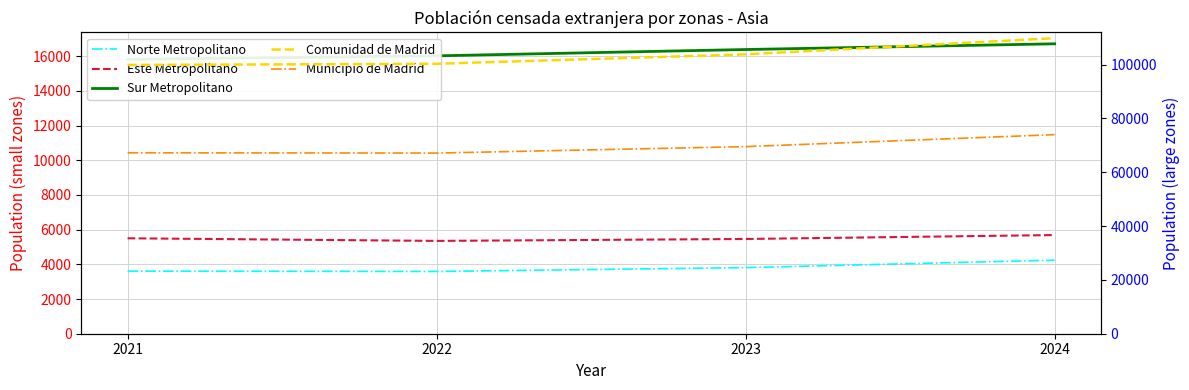

Which series changed the most between 2021 and 2022?

Comunidad de Madrid